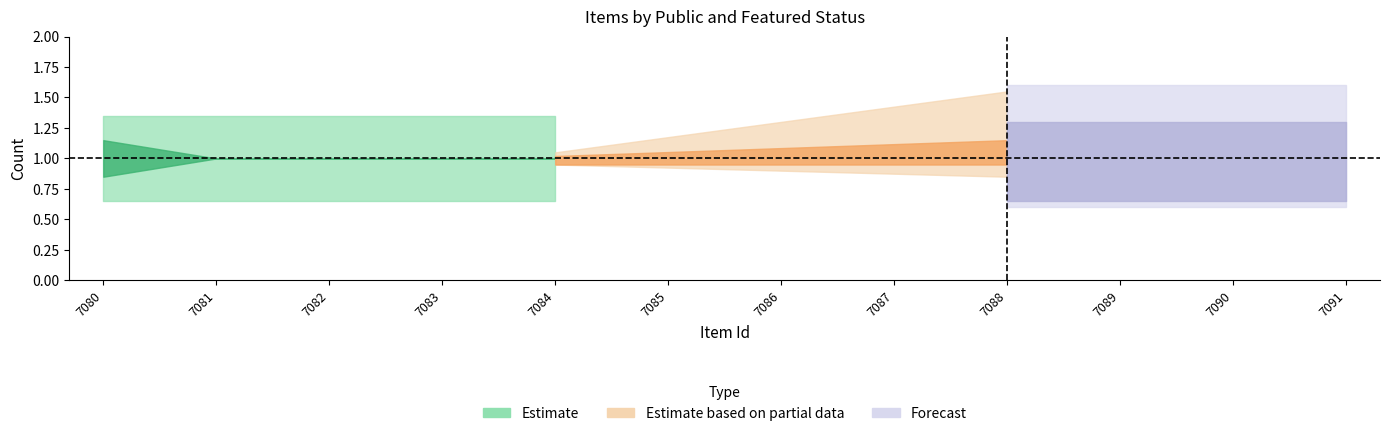

Reading right to left, list all the values displayed in this chart.

public: 7091=1	7090=1	7089=1	7088=1	7087=1	7086=1	7085=1	7084=1	7083=1	7082=1	7081=1	7080=1
featured: 7091=0	7090=0	7089=0	7088=0	7087=0	7086=0	7085=0	7084=0	7083=0	7082=0	7081=0	7080=1